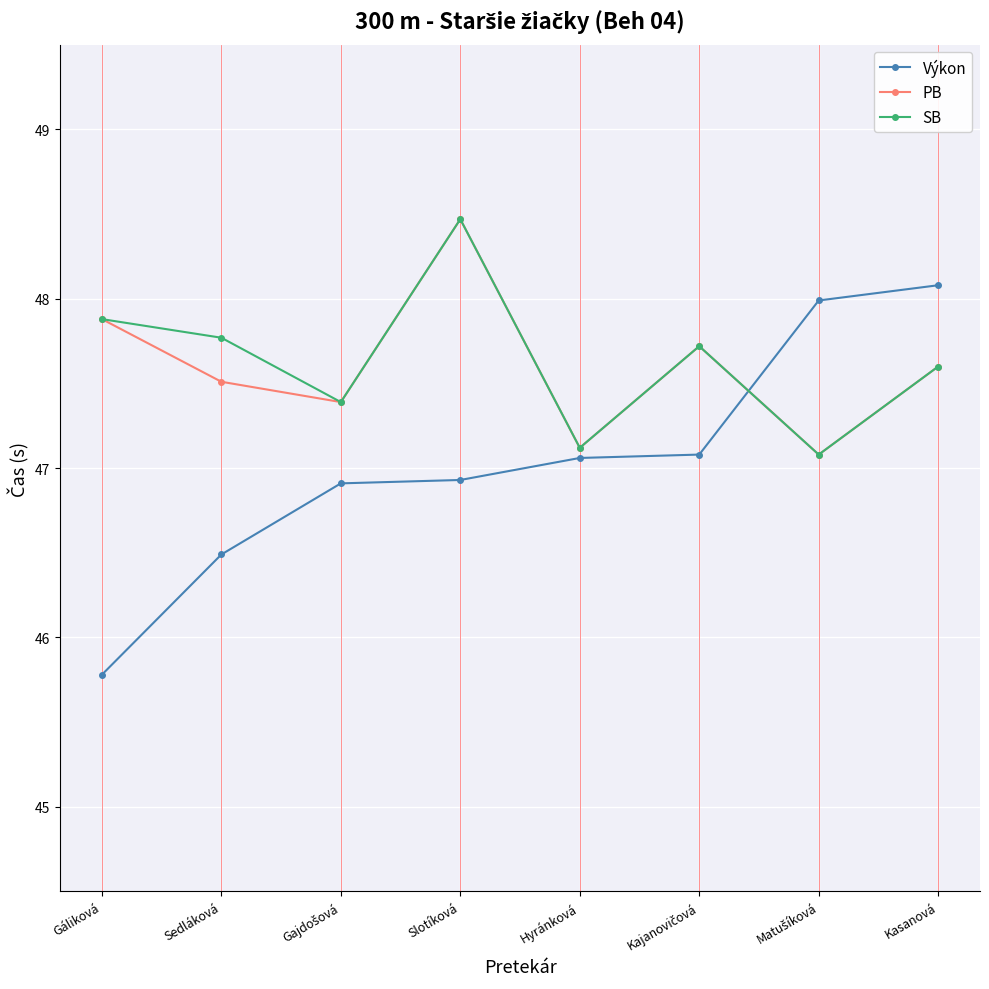

At which label does Výkon reach its minimum?

Gáliková